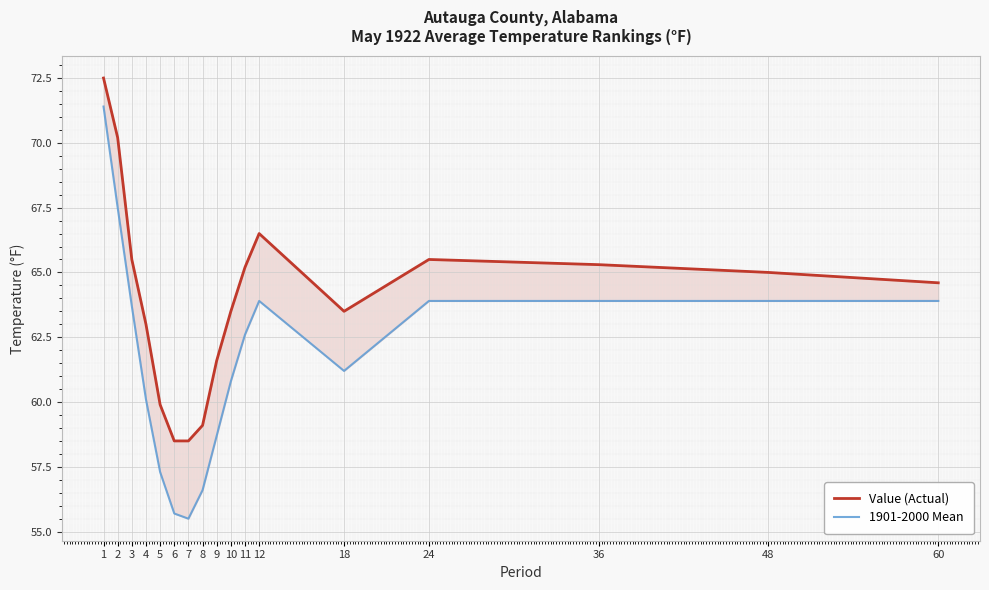

What is the difference between the second highest and minimum values in the 1901-2000 Mean series?

12.0